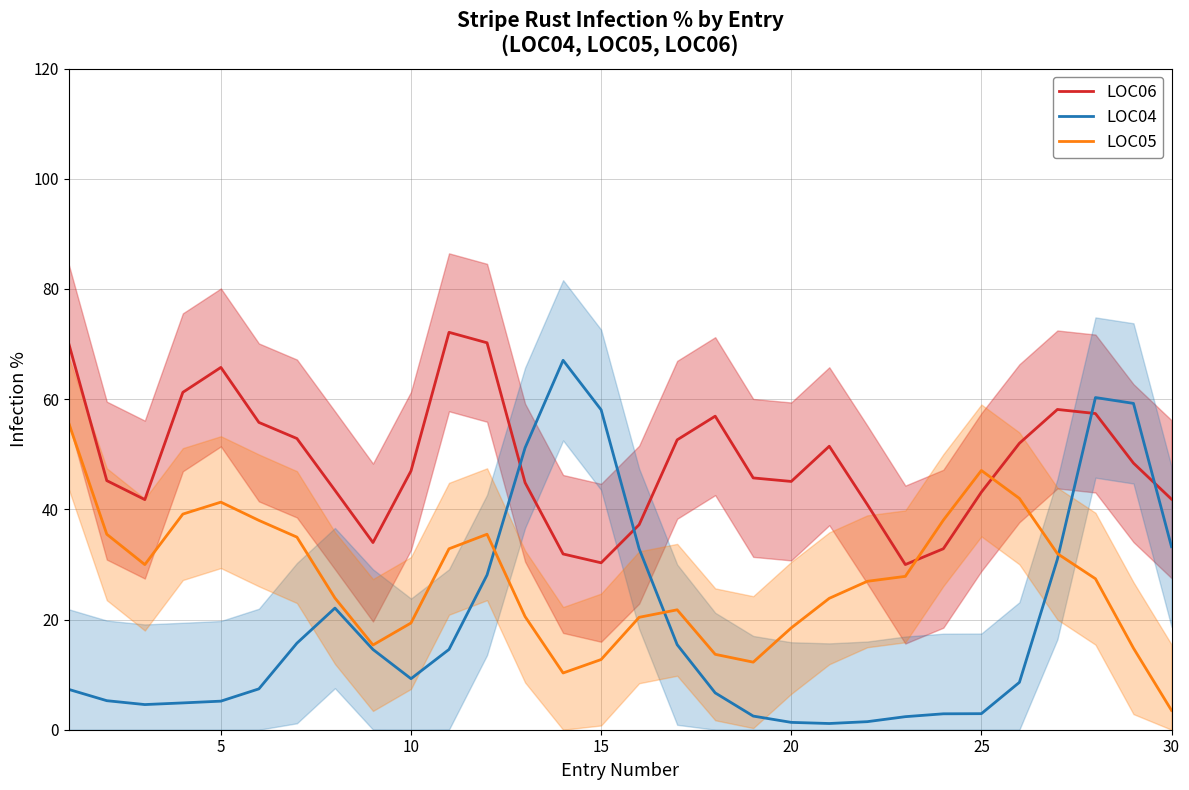

The LOC04 series shows 14.3 at 25. True or false?

False